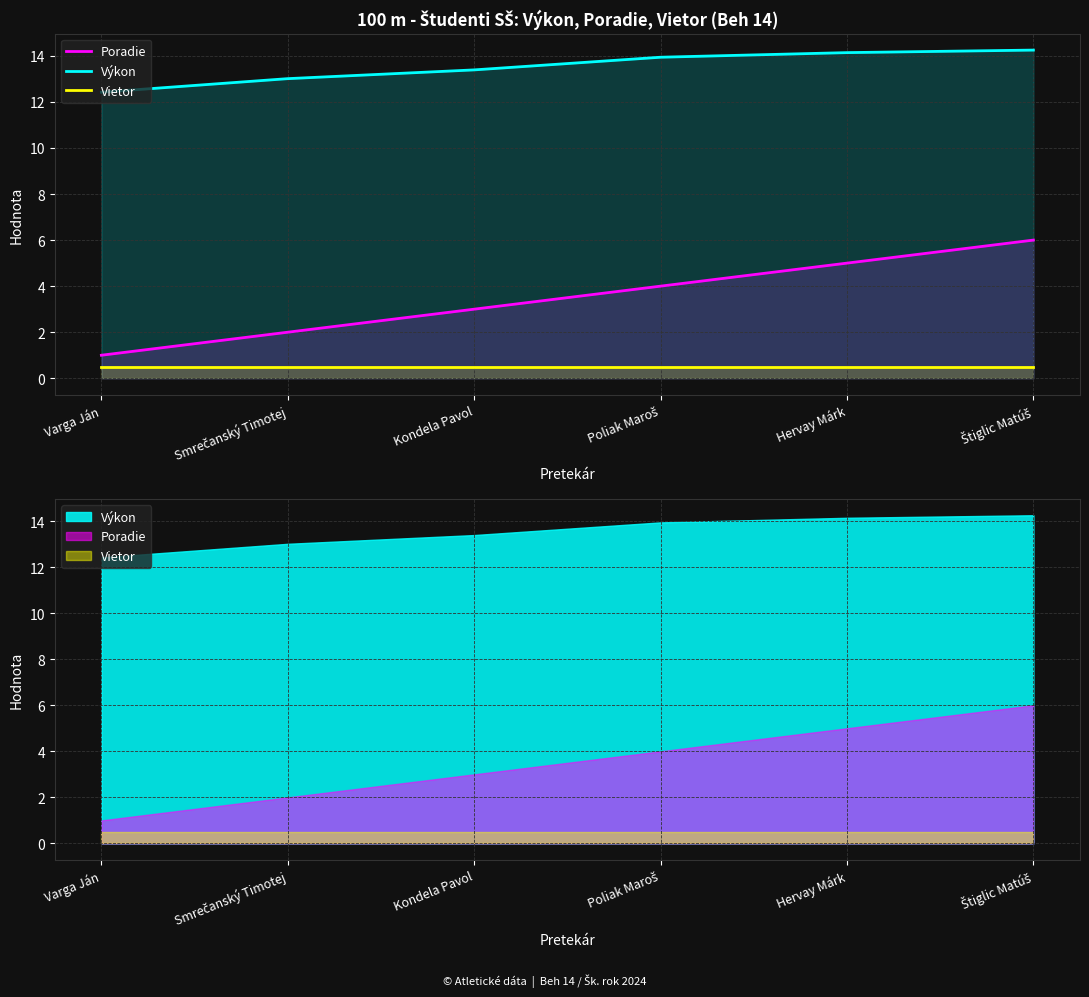

What is the sum of the Poradie values at Štiglic Matúš and Poliak Maroš?

10.0